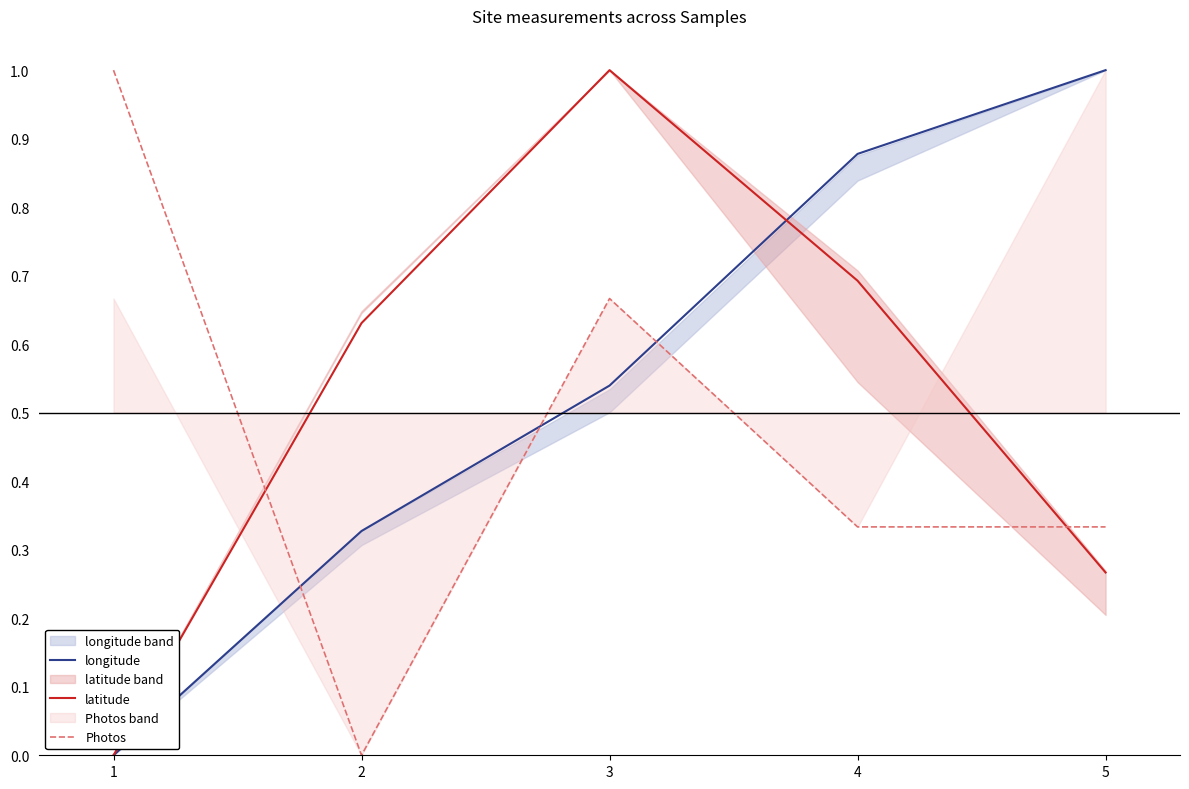

At which category is the sum across all series the highest?

3